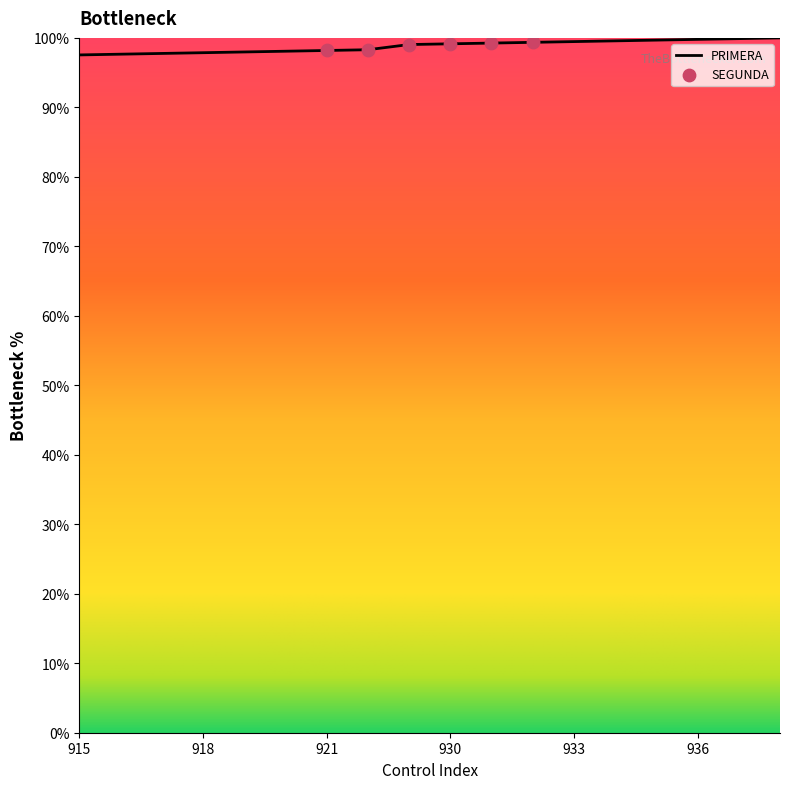

What is the smallest value displayed?

97.5